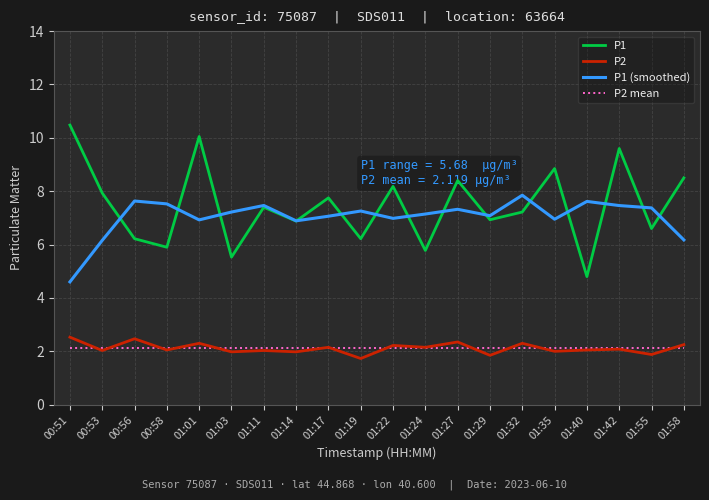

What position from the left is 01:14?

8